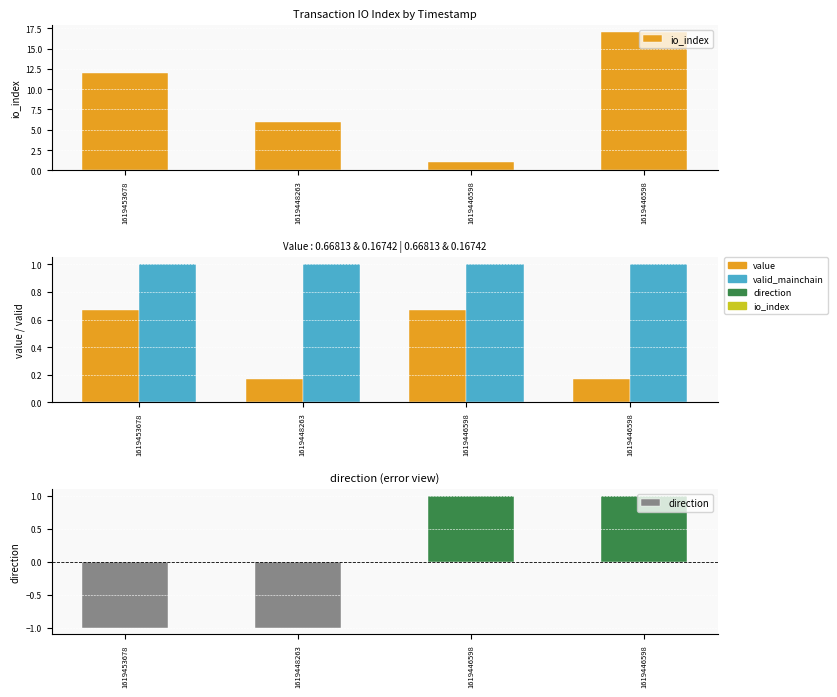

At which category is the sum across all series the highest?

1619446598